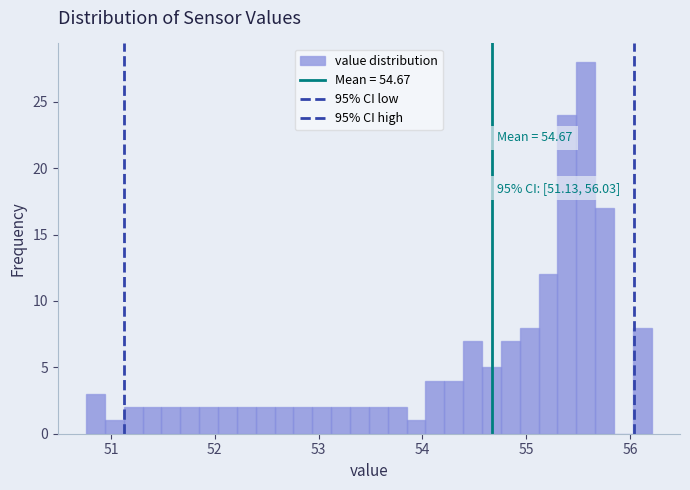

Around what value on the x-axis is the tallest bar? Give the approximate position of its centre, as read against the axis.

55.6